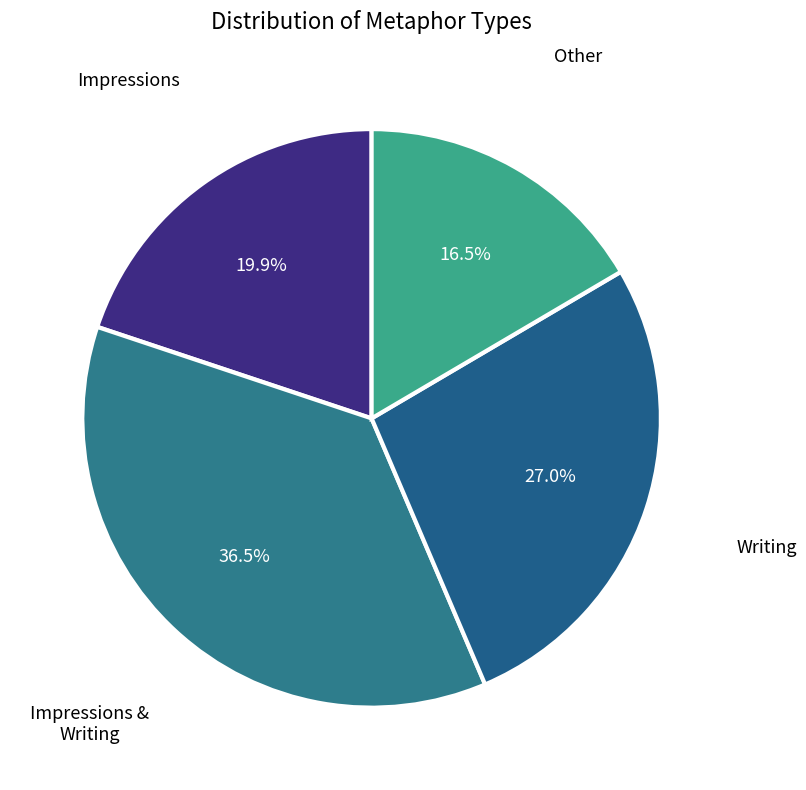

Between Other and Writing, which is larger?

Writing